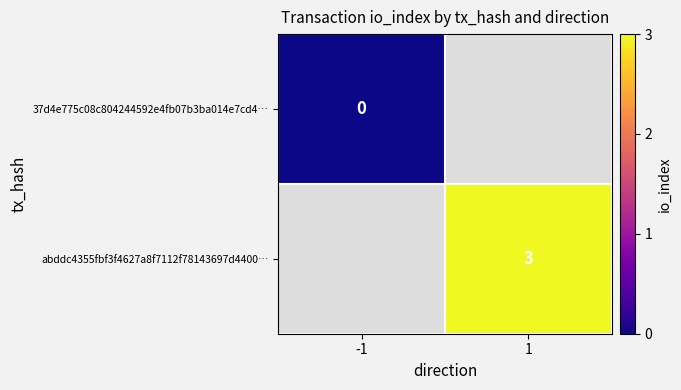

The value of abddc4355fbf3f4627a8f7112f78143697d4400… at 1 is 3. True or false?

True